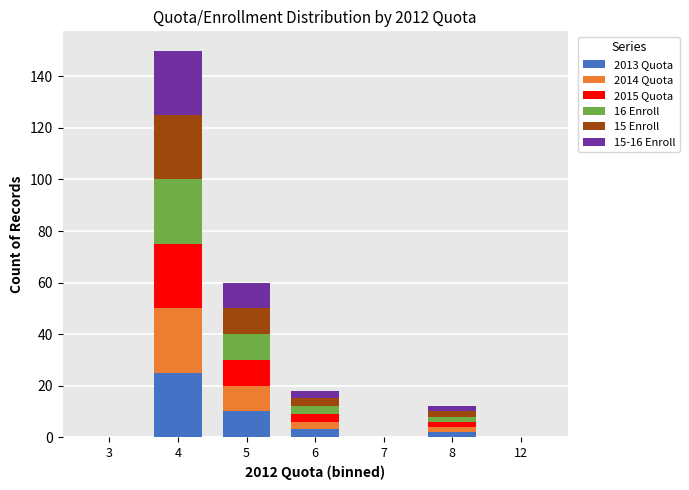

Where is 2013 Quota nearest to the value 12?

5